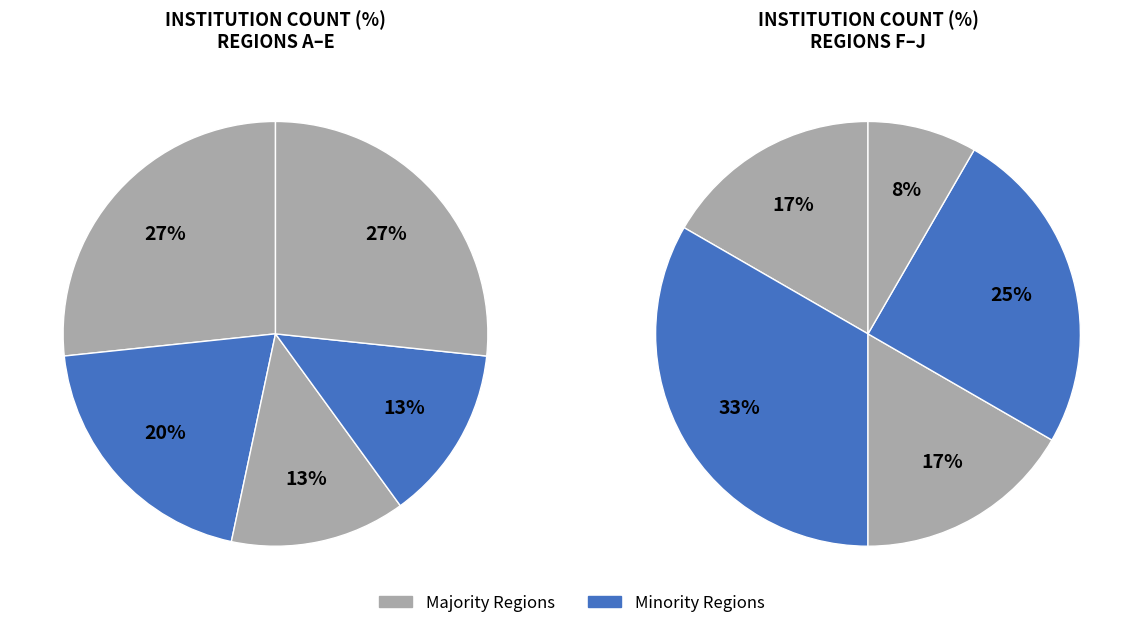

The Southeastern slice represents 10% of the pie. True or false?

False